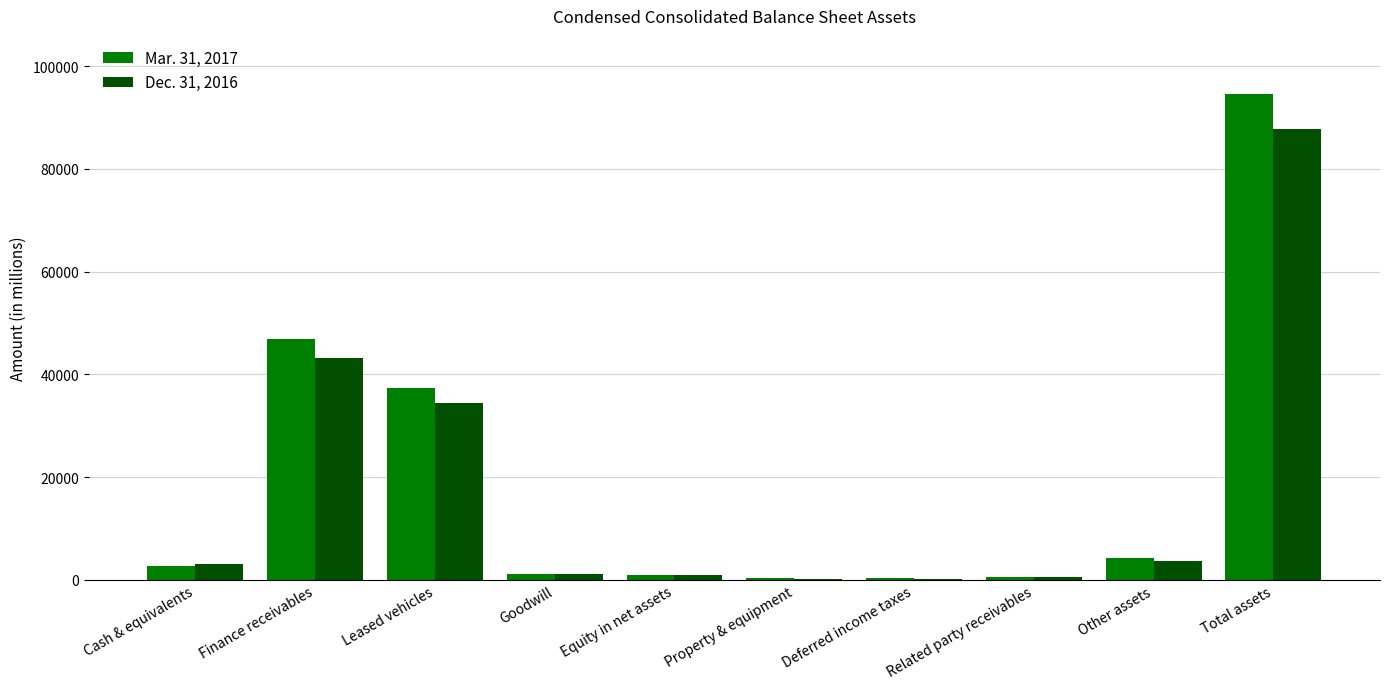

What is the difference between the Dec. 31, 2016 values at Equity in net assets and Cash & equivalents?

2257